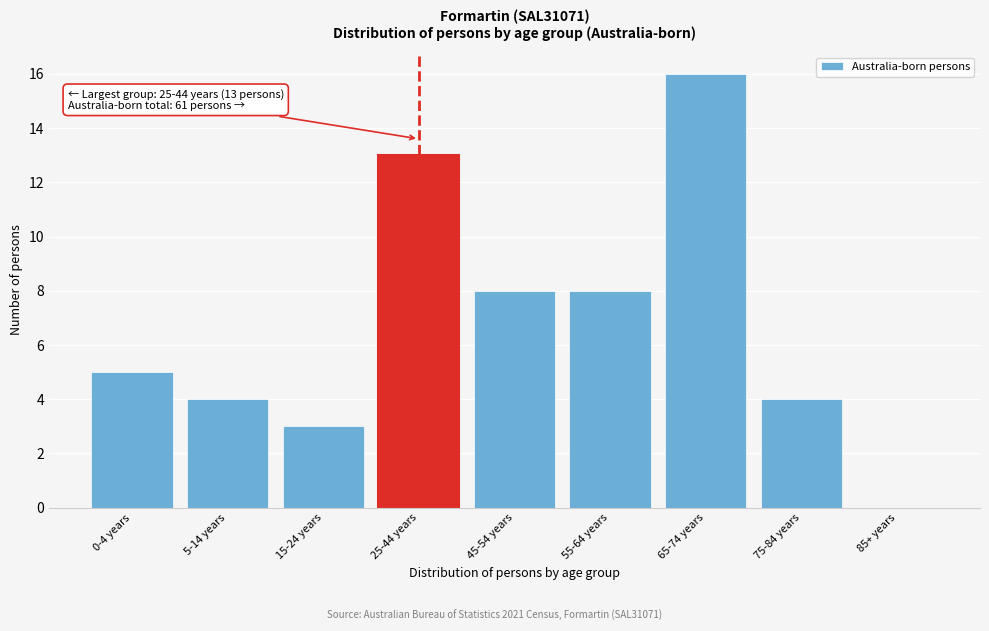

Reading left to right, list all the values displayed in this chart.

0-4 years=5	5-14 years=4	15-24 years=3	25-44 years=13	45-54 years=8	55-64 years=8	65-74 years=16	75-84 years=4	85+ years=0